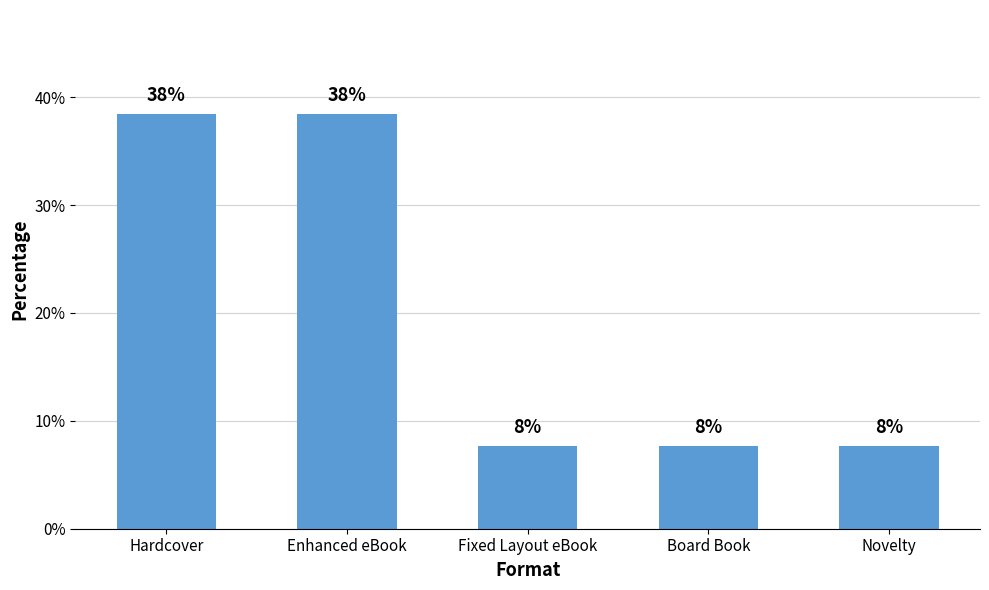

Reading left to right, extract all data points from this chart.

Hardcover=38.5	Enhanced eBook=38.5	Fixed Layout eBook=7.7	Board Book=7.7	Novelty=7.7